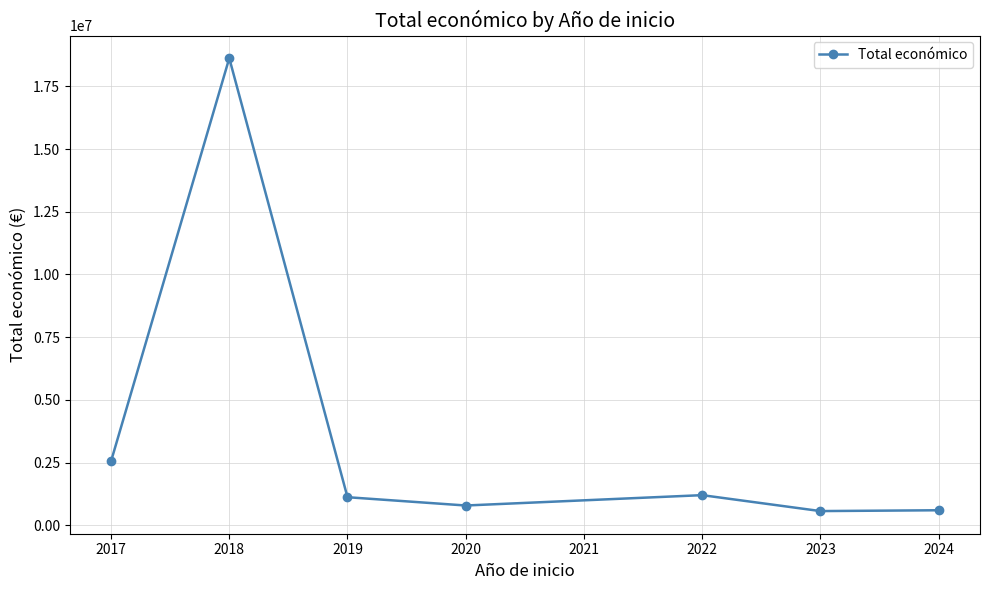

How many lines are shown in the chart?

1